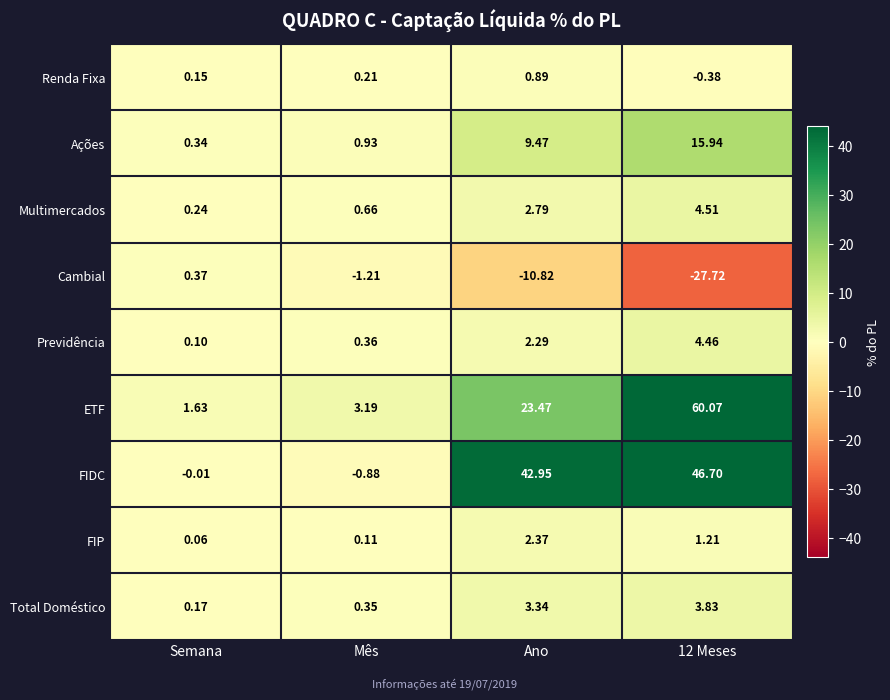

Which label corresponds to the smallest value in the chart?

12 Meses